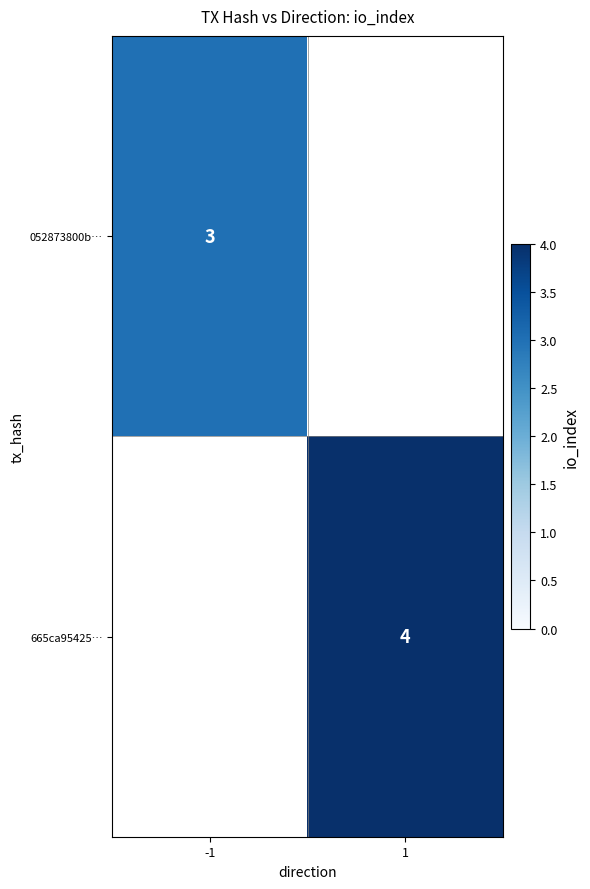

The 052873800b… series shows 5 at -1. True or false?

False